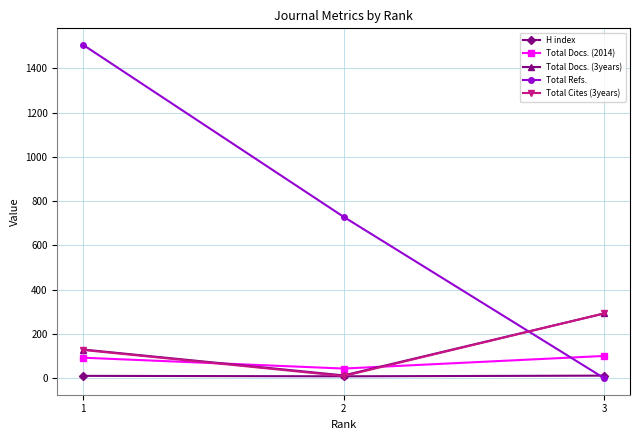

Which series changed the most between 1 and 3?

Total Refs.